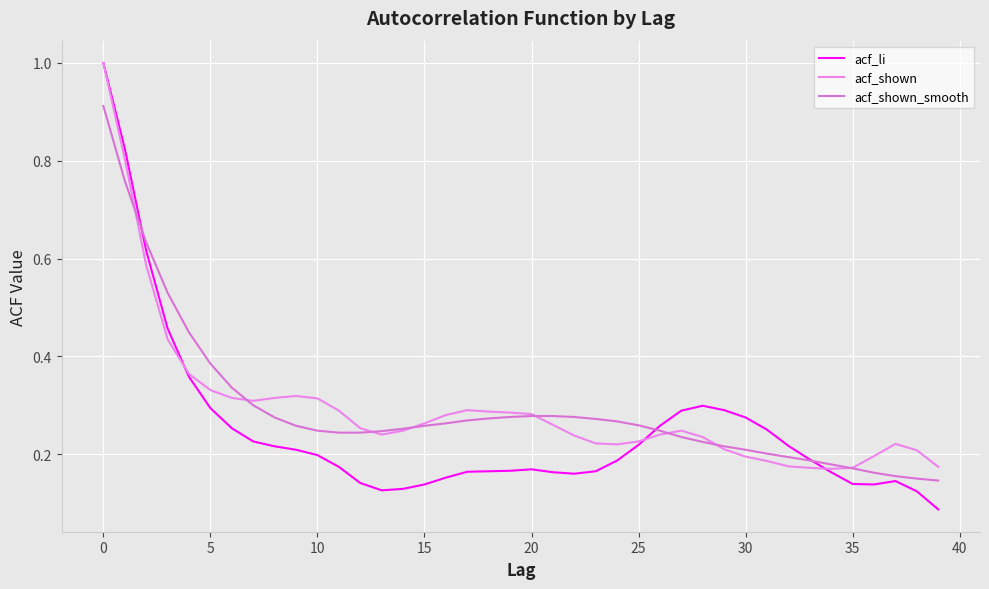

Where is the first local maximum for acf_li?

20